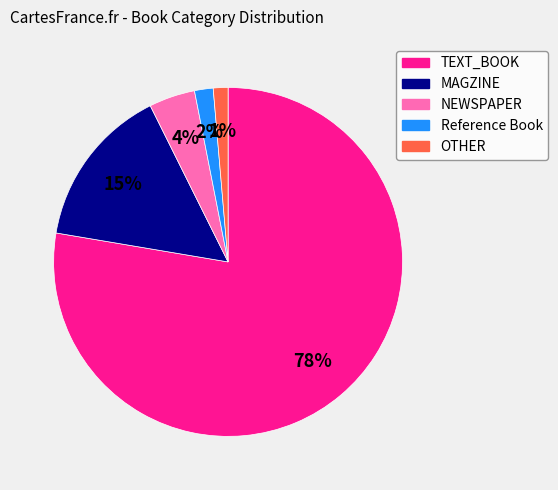

Which category accounts for the majority?

TEXT_BOOK